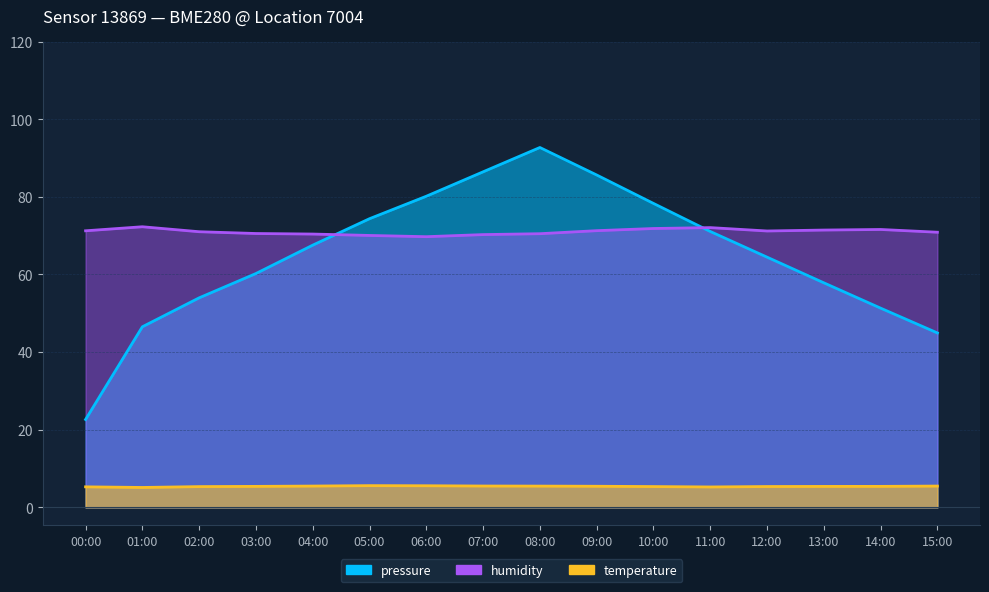

What is the label of the 12th point from the right?

04:00